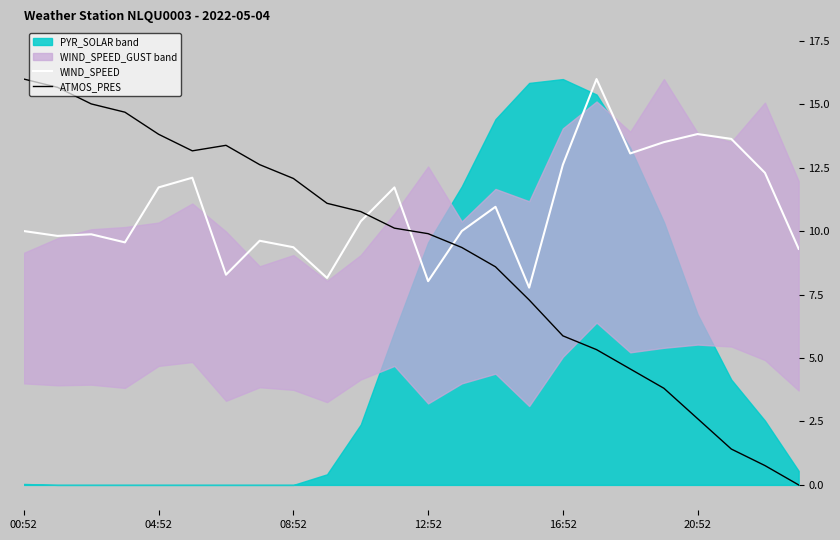

How many categories are shown in the chart?

24